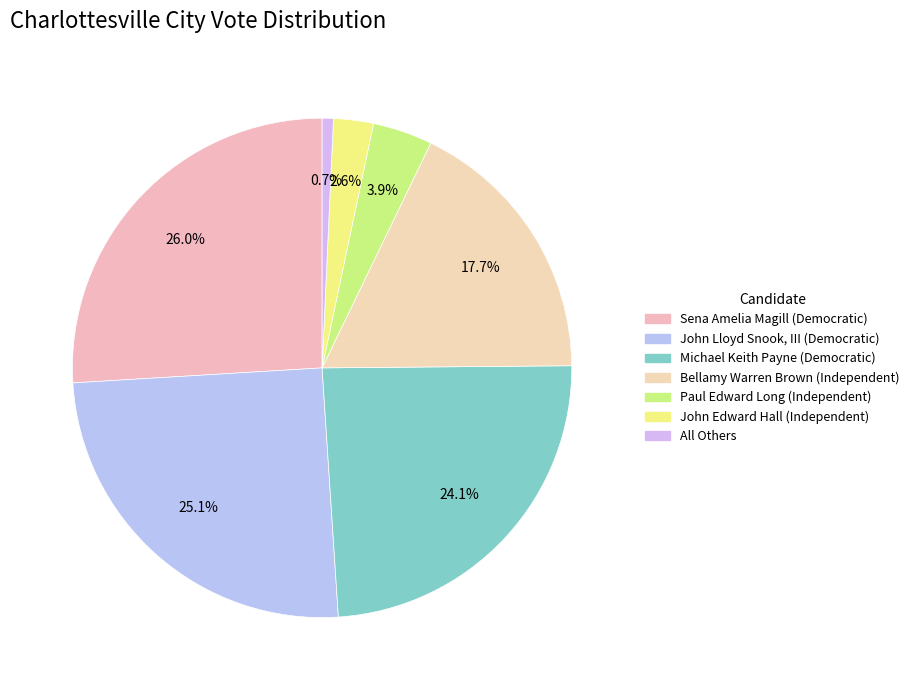

Is Paul Edward Long (Independent) the majority of the pie?

No